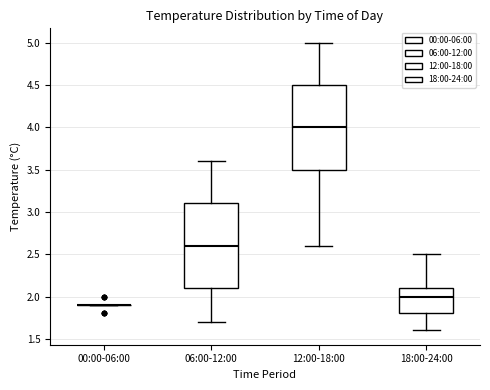

Reading left to right, transcribe this box plot: for each box, give where its median line is, the range the box spans, and where its two whiskers end, as read against the y-axis. The values are not printed on the chart, so give them approximately, as read against the axis.

00:00-06:00: box collapsed to a line at 1.9, whiskers 1.9 to 1.9
06:00-12:00: median 2.6, box 2.1 to 3.1, whiskers 1.7 to 3.6
12:00-18:00: median 4.0, box 3.5 to 4.5, whiskers 2.6 to 5.0
18:00-24:00: median 2.0, box 1.8 to 2.1, whiskers 1.6 to 2.5